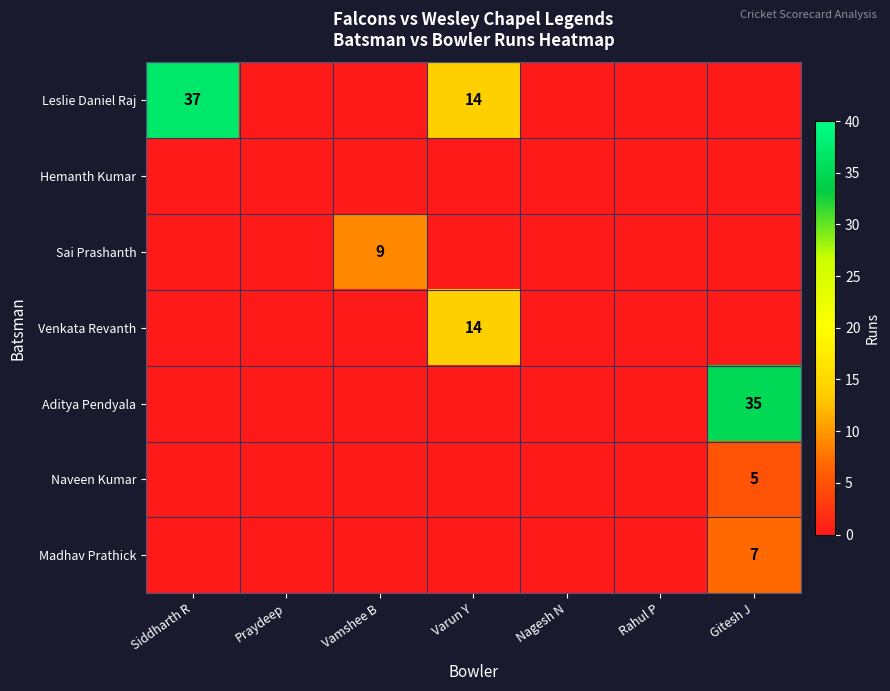

The value of Madhav Prathick at Gitesh J is 9. True or false?

False